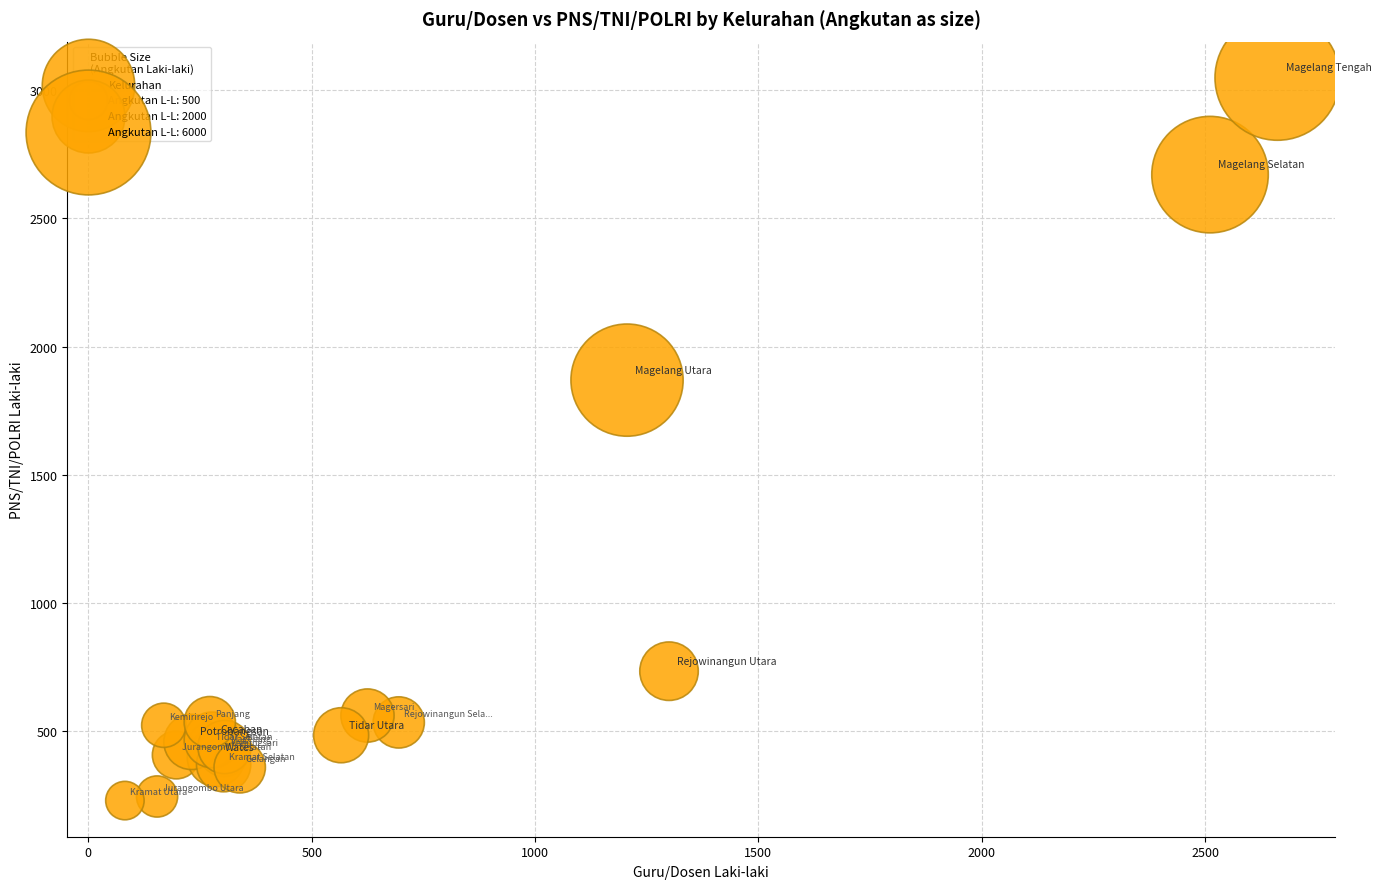

What Y value in the scatter plot is closest to 1638?

1869